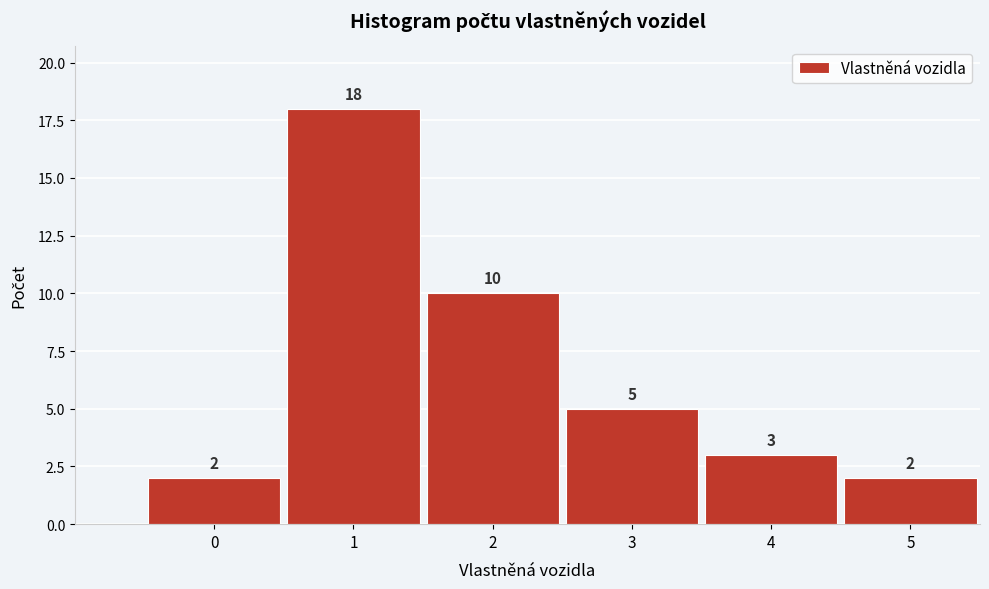

Reading left to right, list all the values displayed in this chart.

2	18	10	5	3	2